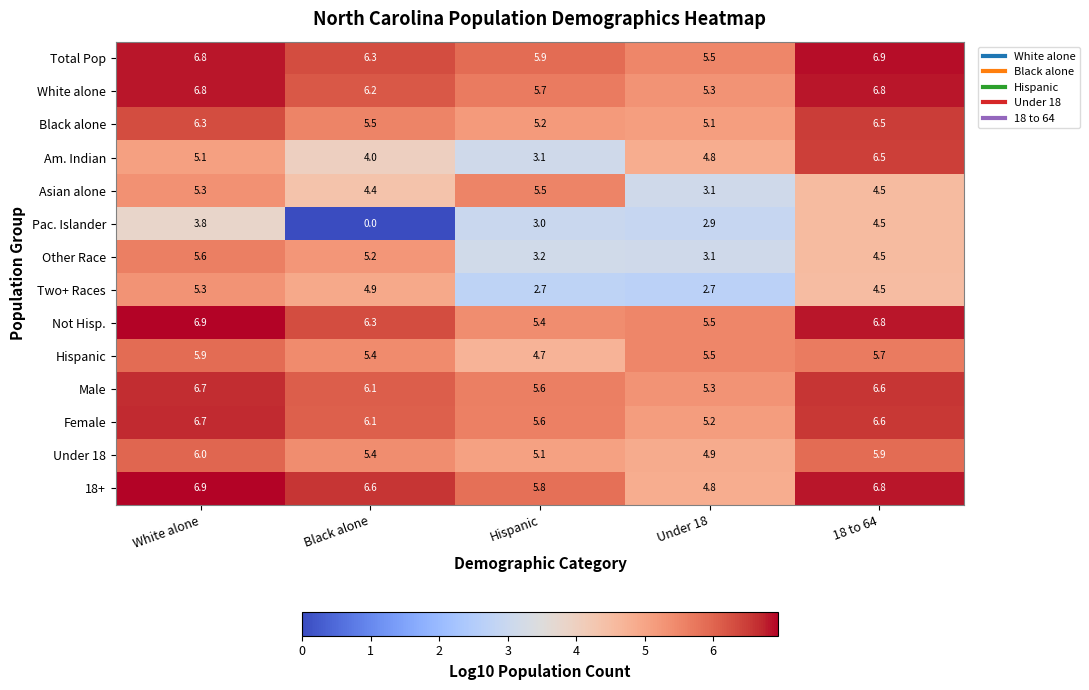

How many series are shown in this chart?

14